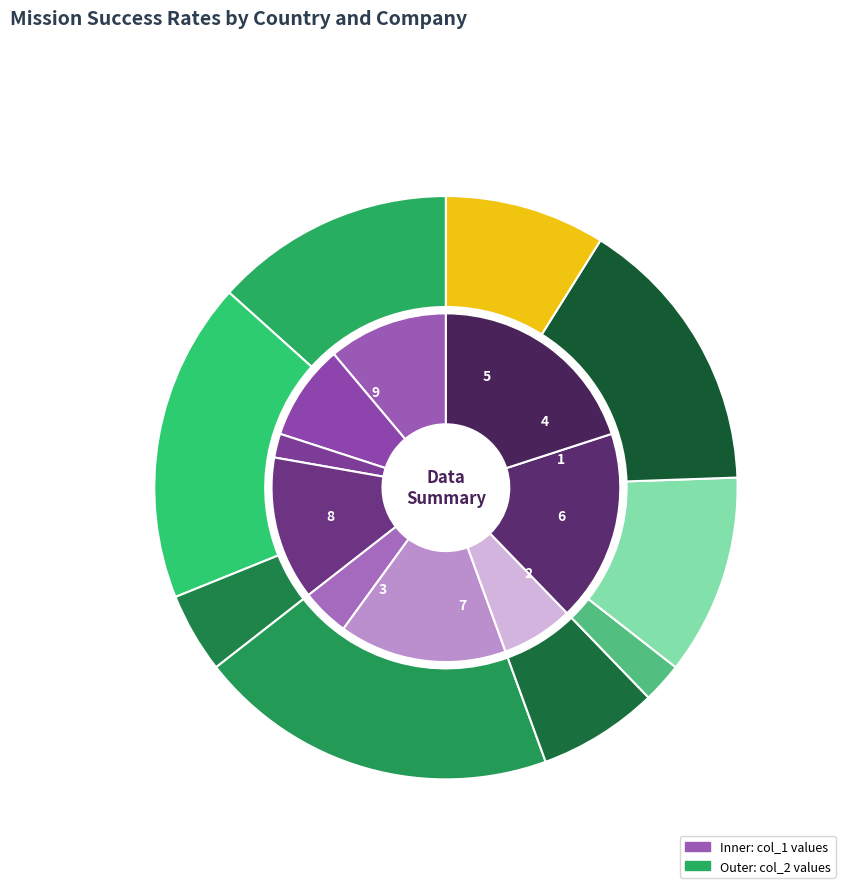

Do 8 and 4 together represent more than half of the pie?

No